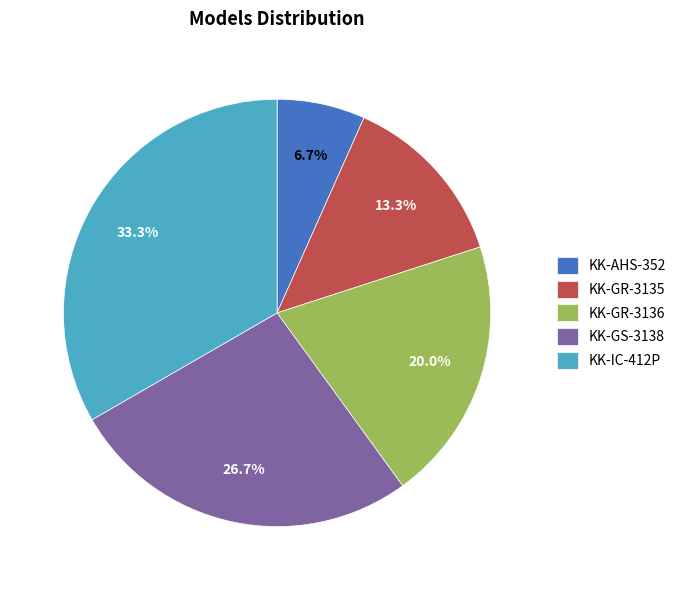

Approximately how many times larger is the value at KK-GR-3135 compared to KK-GS-3138?

0.5